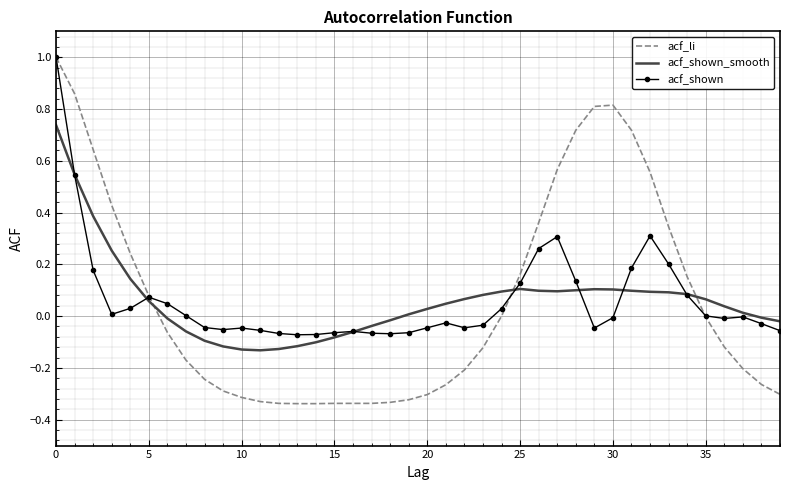

What are all the series names shown in the legend?

acf_li, acf_shown_smooth, acf_shown